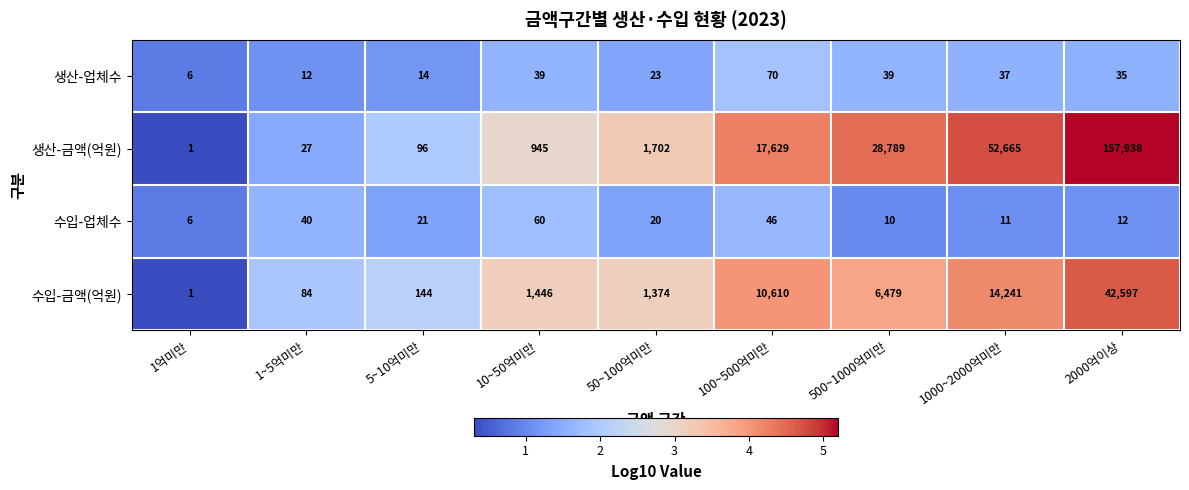

At how many categories does at least one series exceed 1?

9